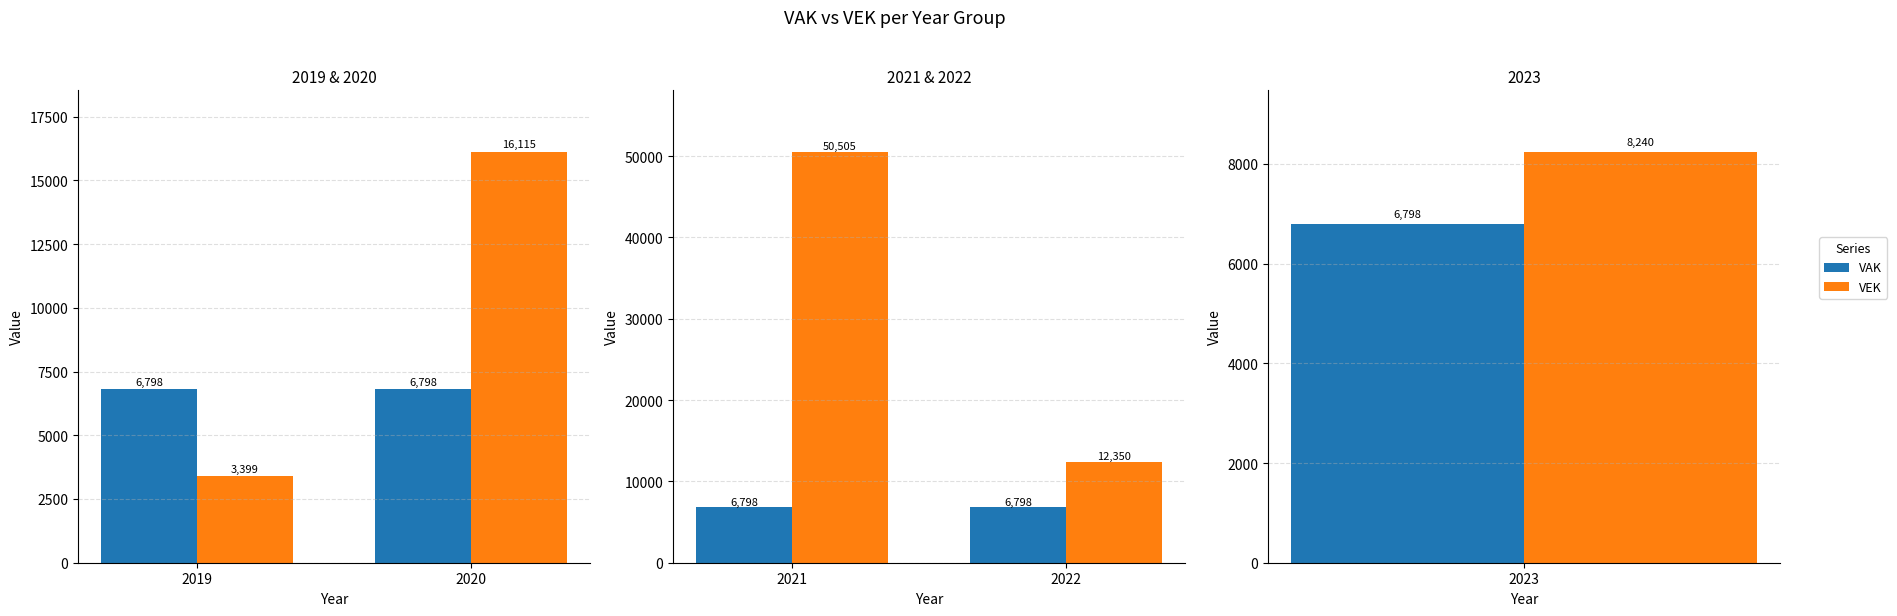

Is the value of VAK at 2022 greater than the value of VEK at 2022?

No